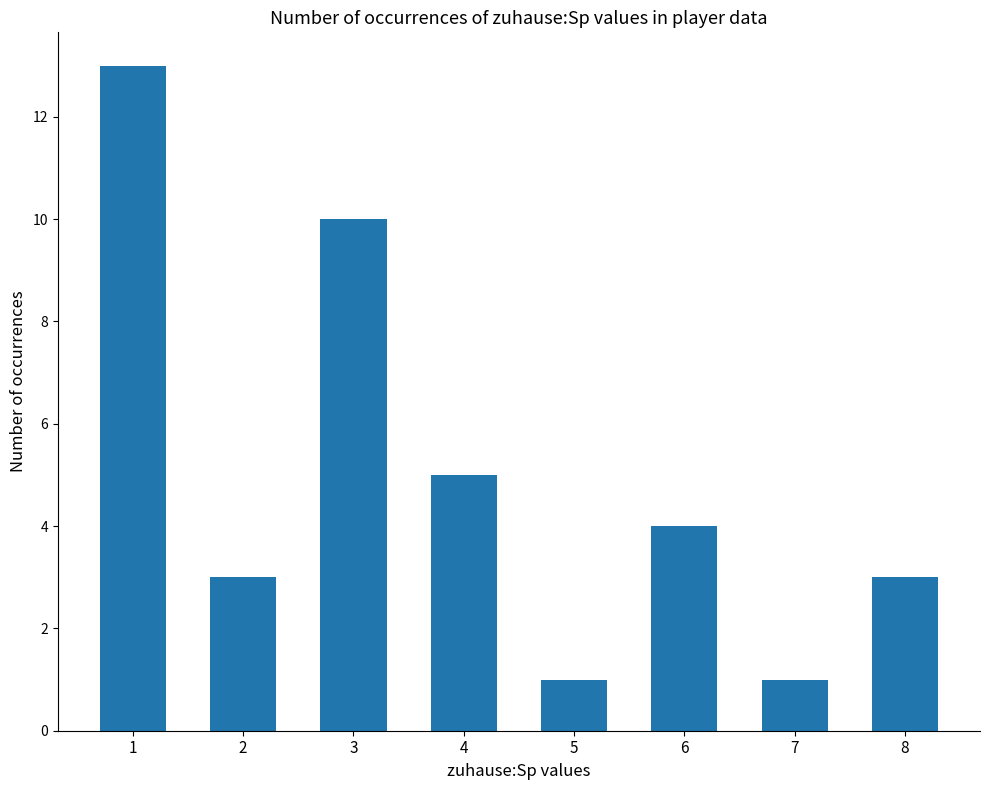

Reading left to right, extract all data points from this chart.

1=13	2=3	3=10	4=5	5=1	6=4	7=1	8=3